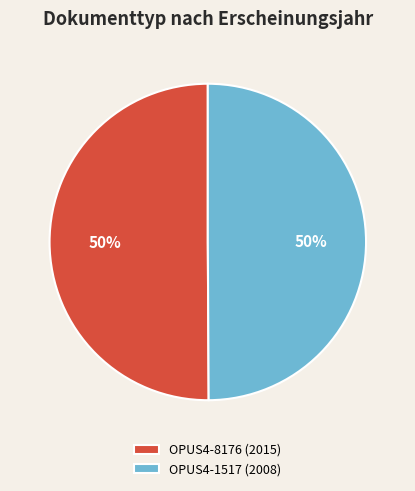

True or false: OPUS4-8176 (2015) accounts for 42% of the total.

False